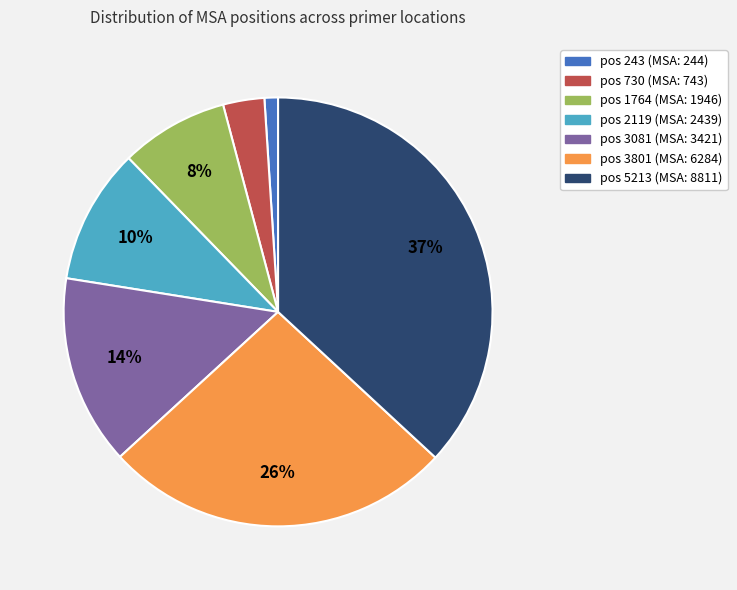

Is there a majority slice in this chart?

No